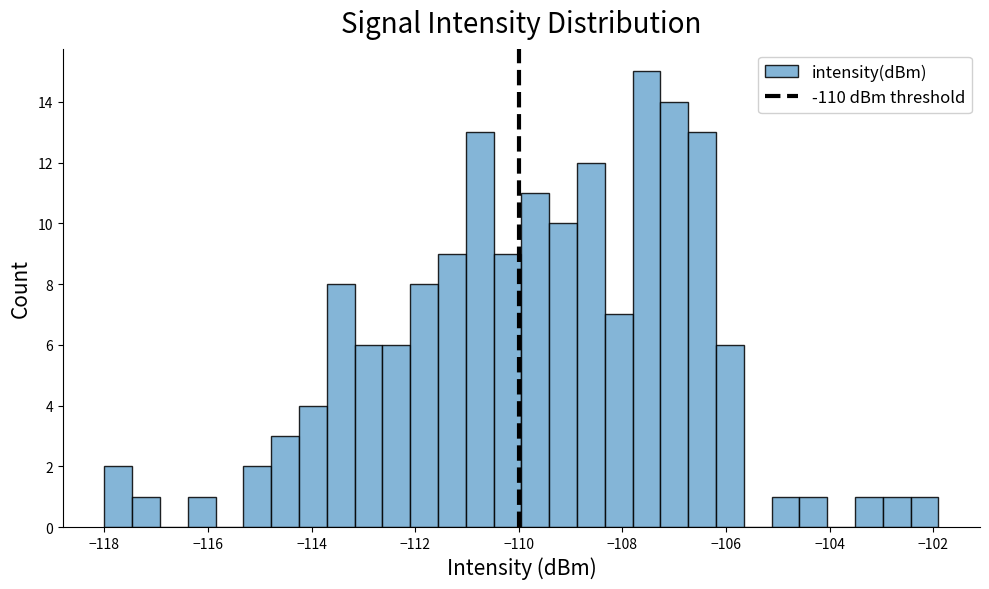

Around what value on the x-axis is the tallest bar? Give the approximate position of its centre, as read against the axis.

-107.6